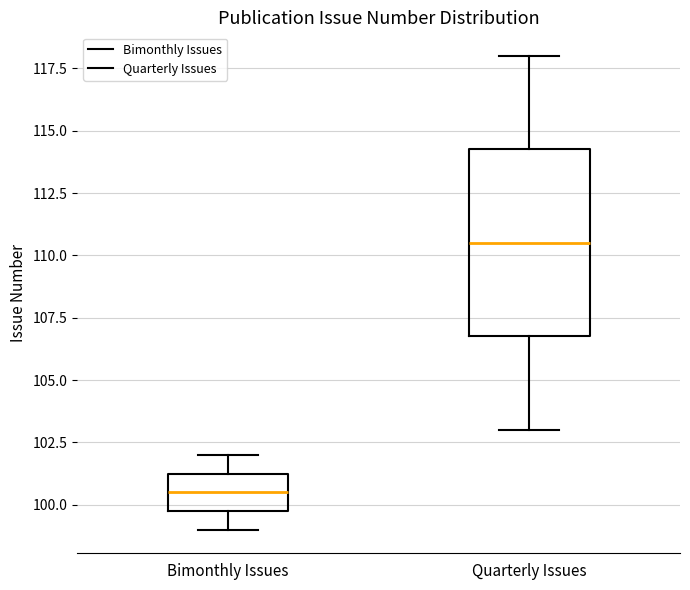

Reading left to right, read every box against the y-axis: the position of its median line, the range the box covers, and the ends of its whiskers. The values are not printed on the chart, so give them approximately, as read against the axis.

Bimonthly Issues: median 100.5, box 100.0 to 101.5, whiskers 99.0 to 102.0
Quarterly Issues: median 110.5, box 107.0 to 114.5, whiskers 103.0 to 118.0